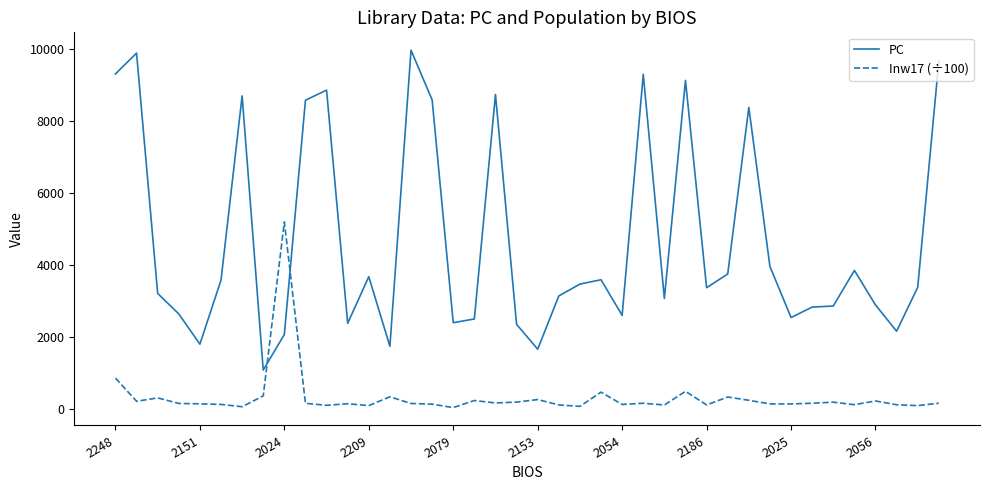

Which series has the widest spread of values?

PC